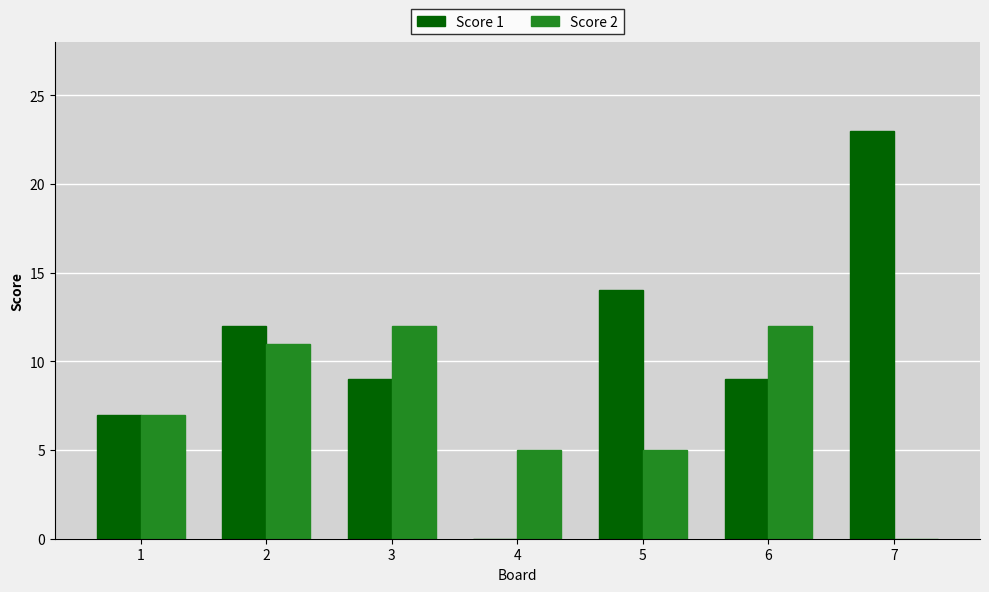

Which series has the largest total across all categories?

Score 1